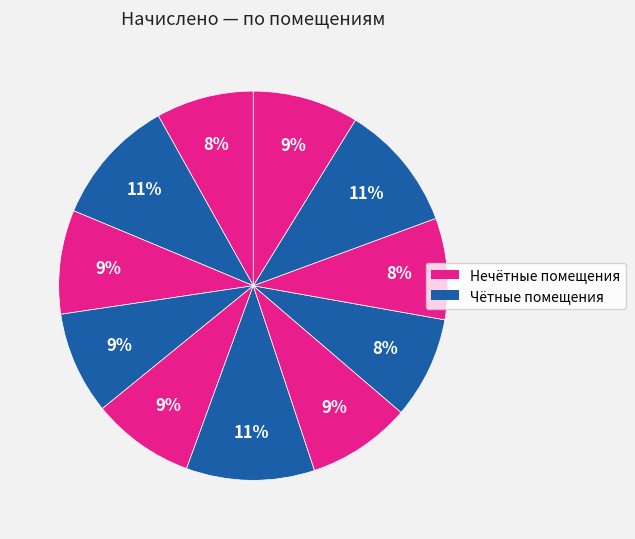

Rank the categories by value from highest to lowest.

6, 2, 10, 11, 3, 7, 5, 4, 8, 9, 1